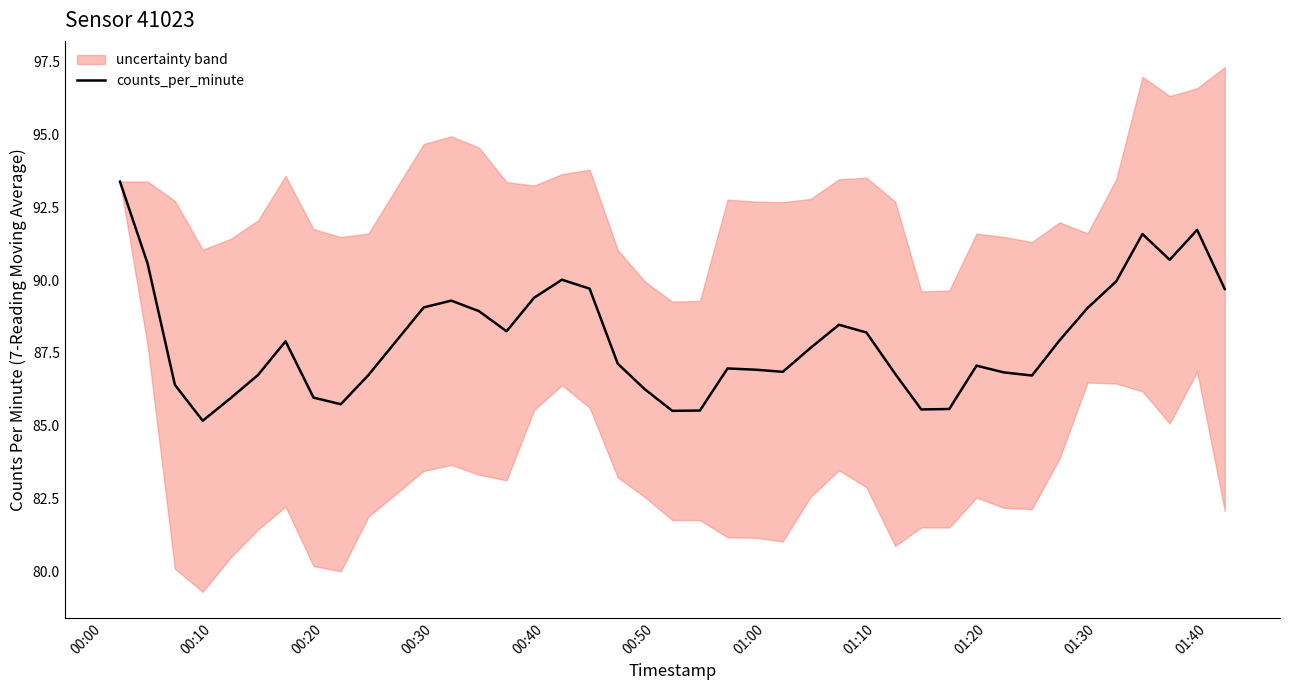

Is this an area chart (filled region under the line)?

No